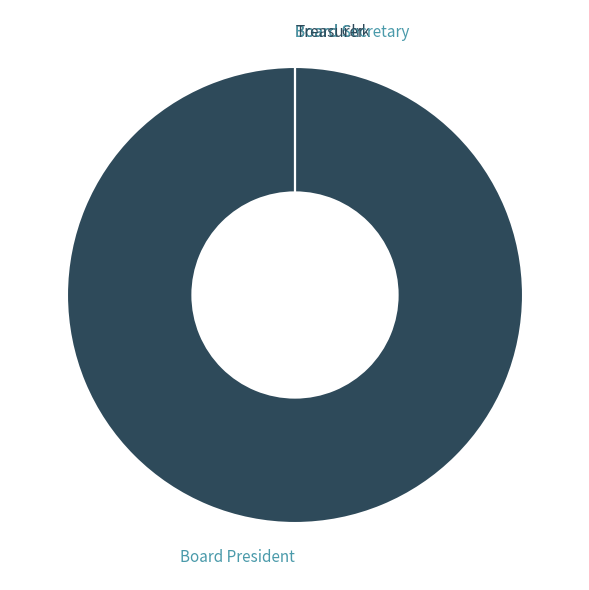

What is the change in value from Board President to Board Clrk?

-777